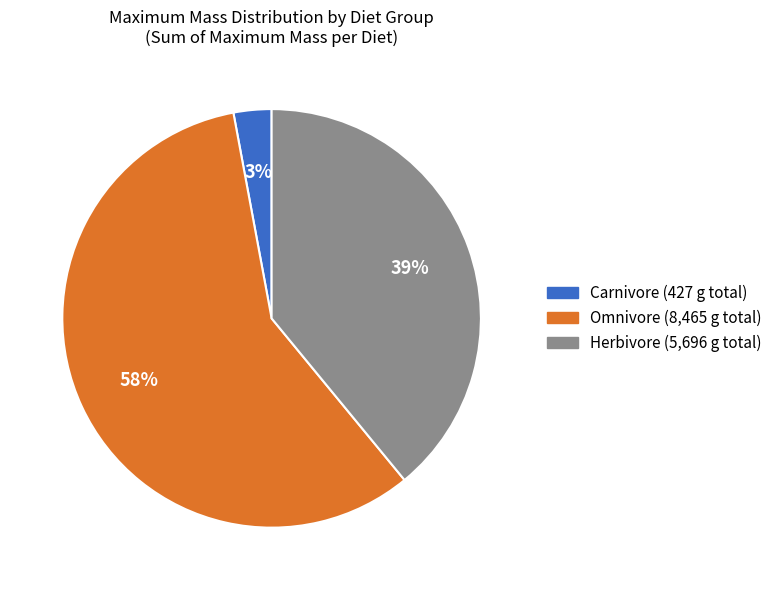

Count the number of slices in the pie.

3